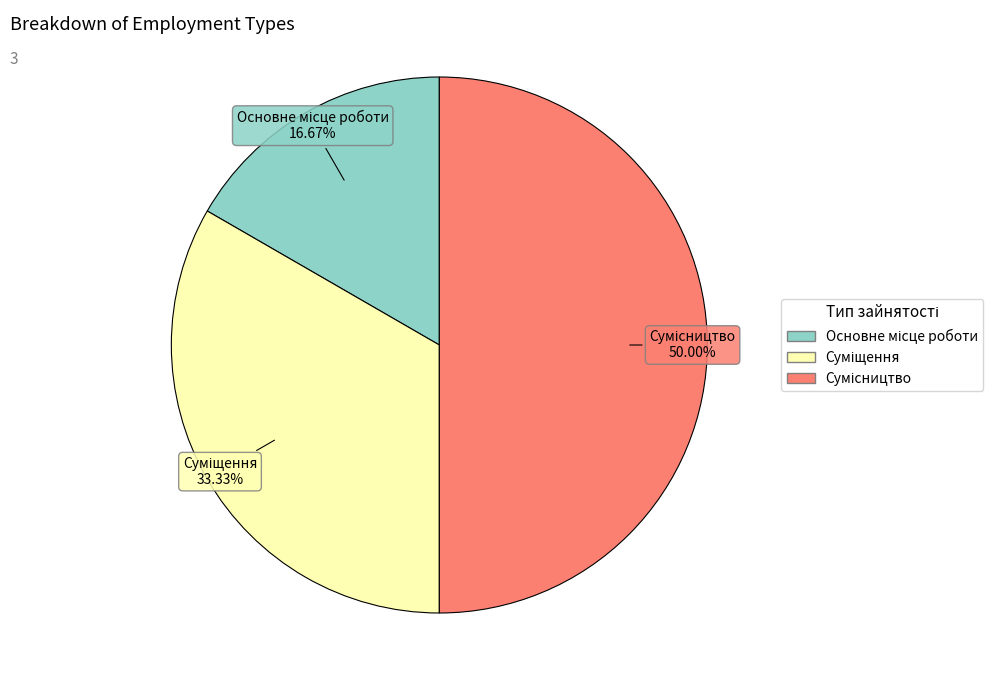

How many segments does this pie chart have?

3